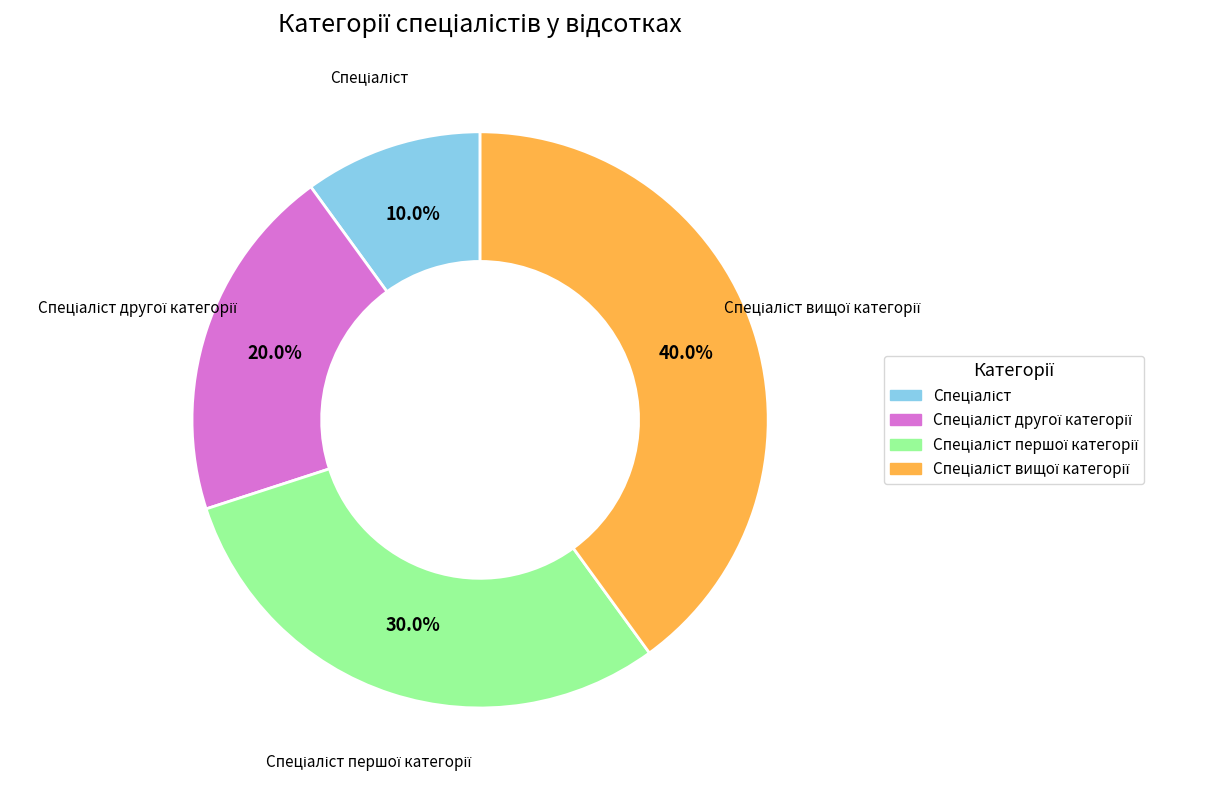

Is there a majority slice in this chart?

No